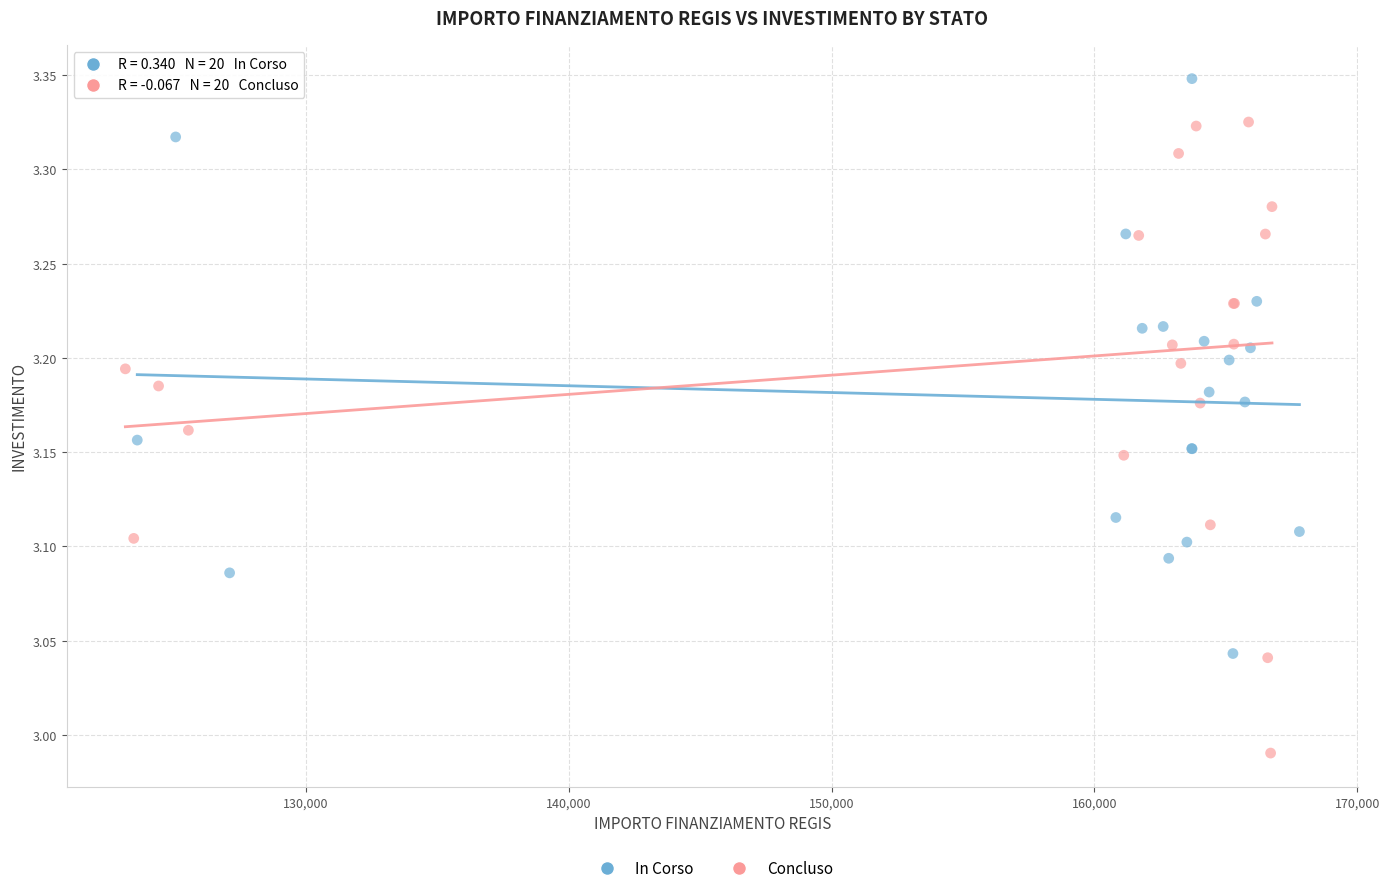

Which series reaches the maximum Y coordinate?

In Corso